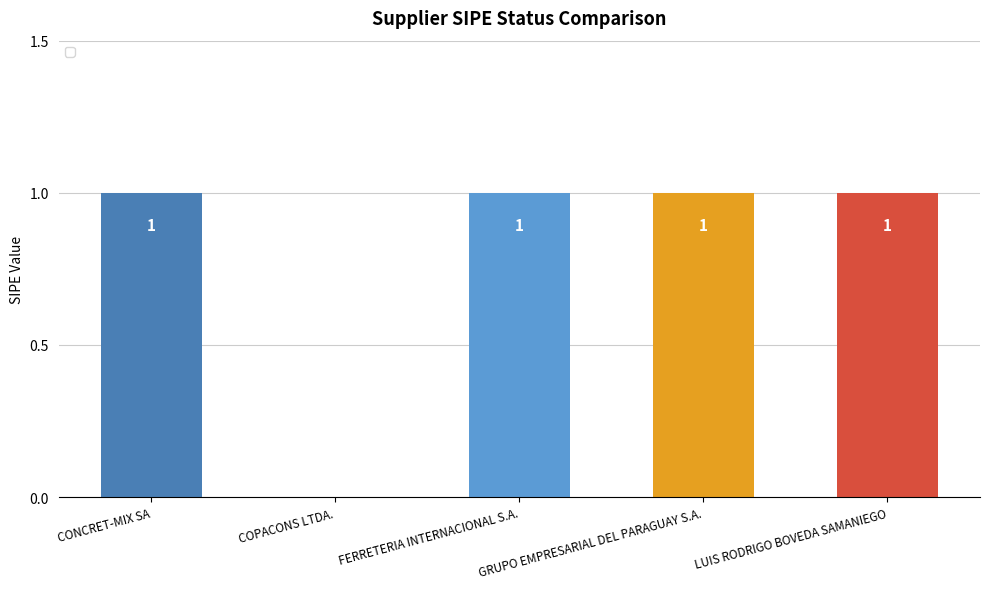

True or false: the data shows 1 at CONCRET-MIX SA.

True